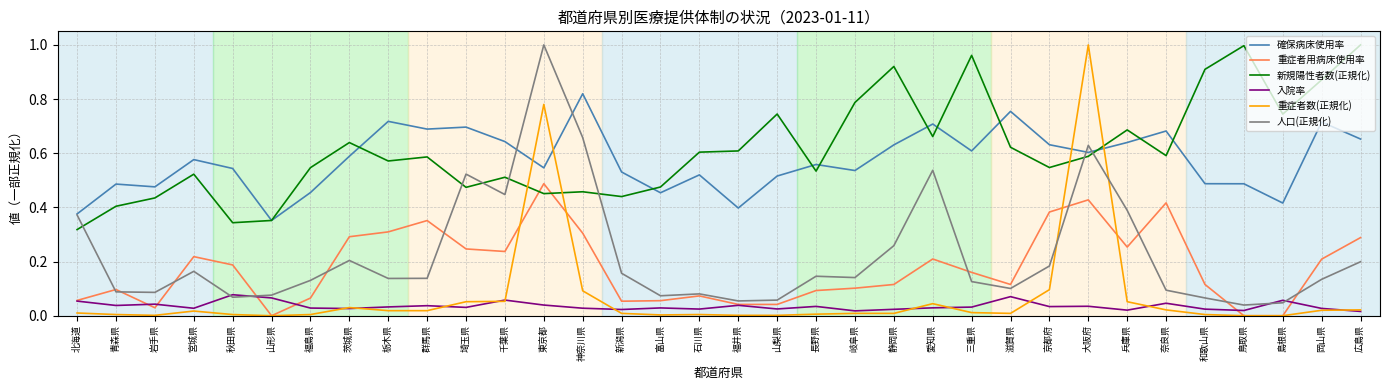

Which series changed the most between 滋賀県 and 兵庫県?

人口(正規化)